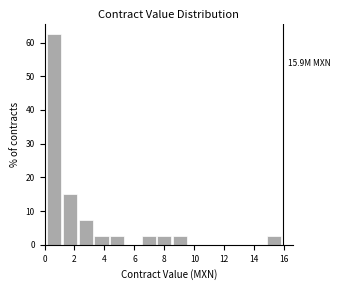

Over which range of the x-axis is the bar tallest?

0.2 to 1.2